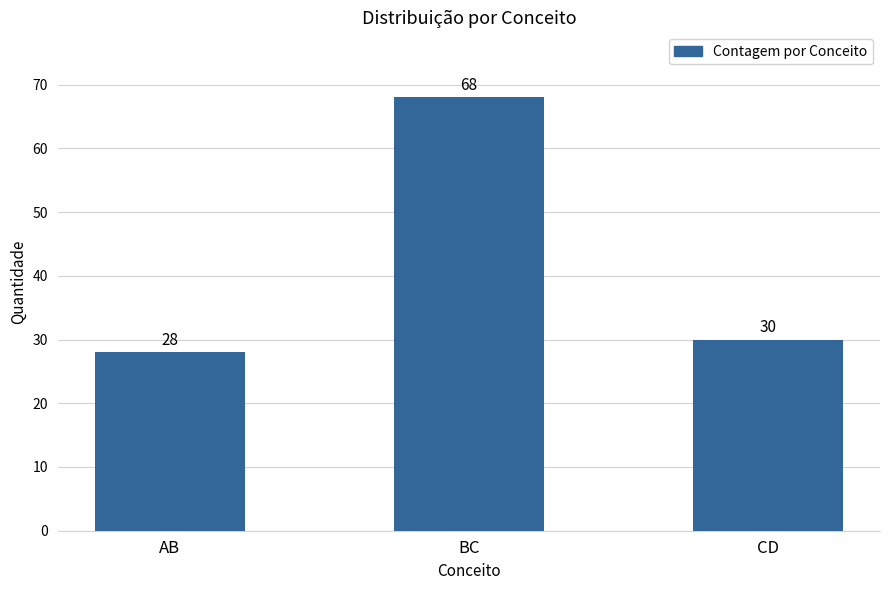

What is the average value?

42